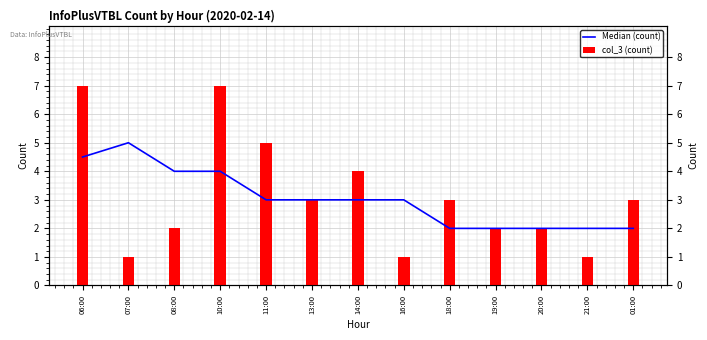

How many bars are there in each group?

2